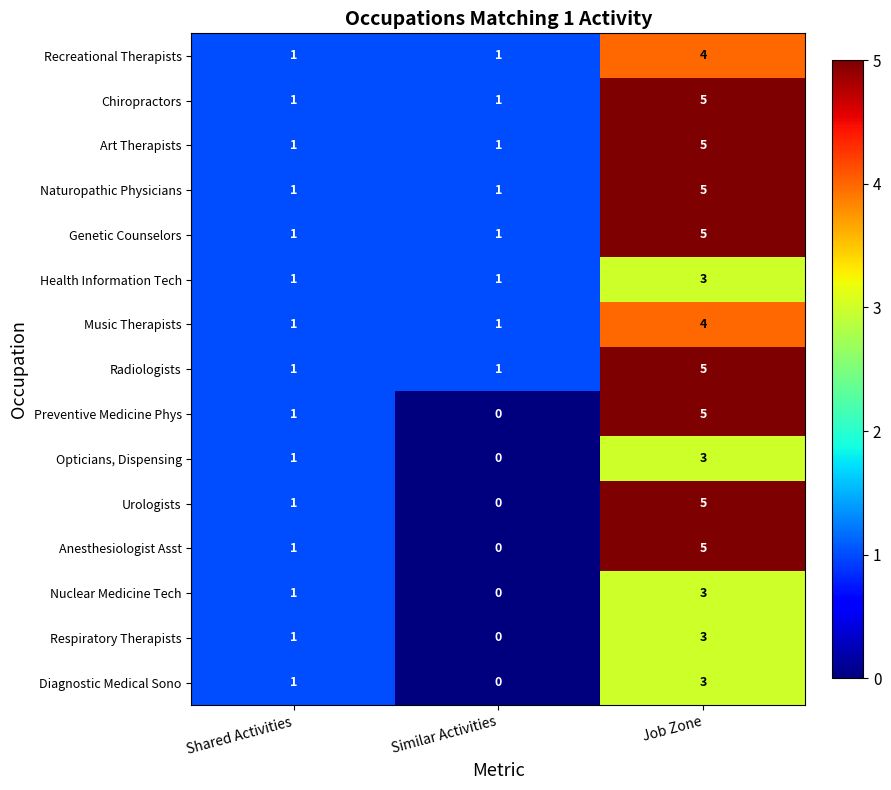

What is the total value across all series at Similar Activities?

8